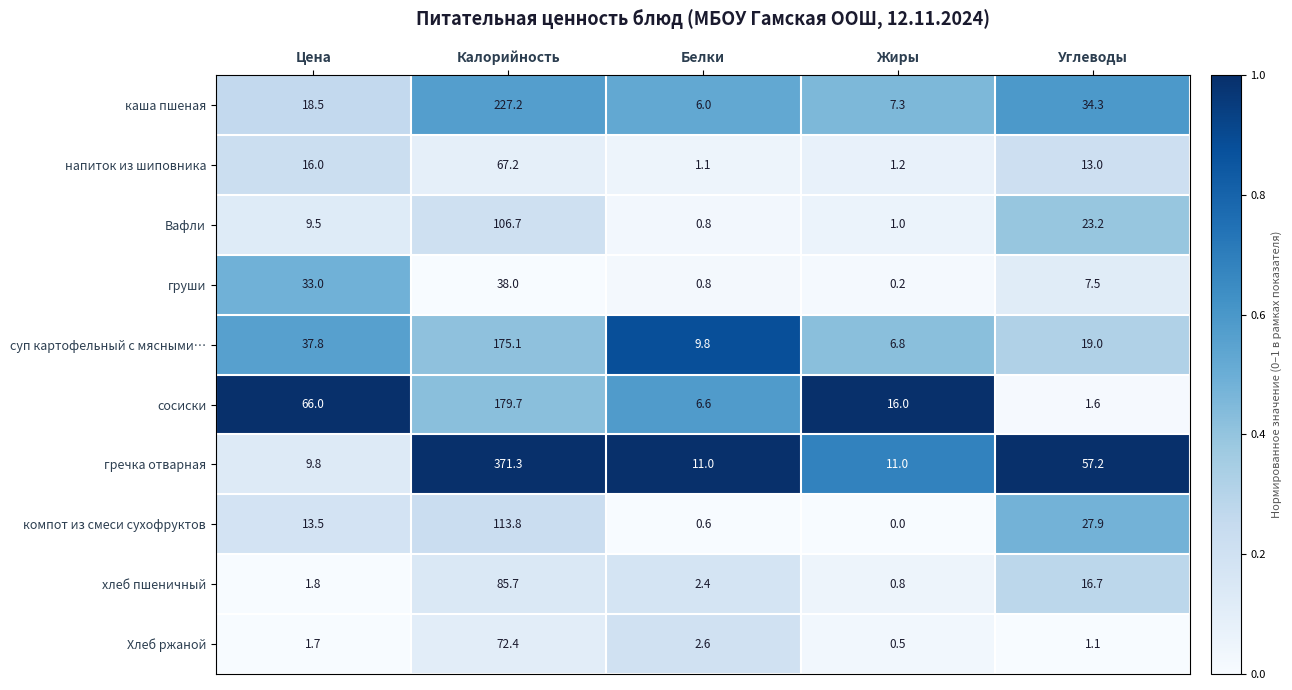

What is the total value across all series at Белки?

41.7